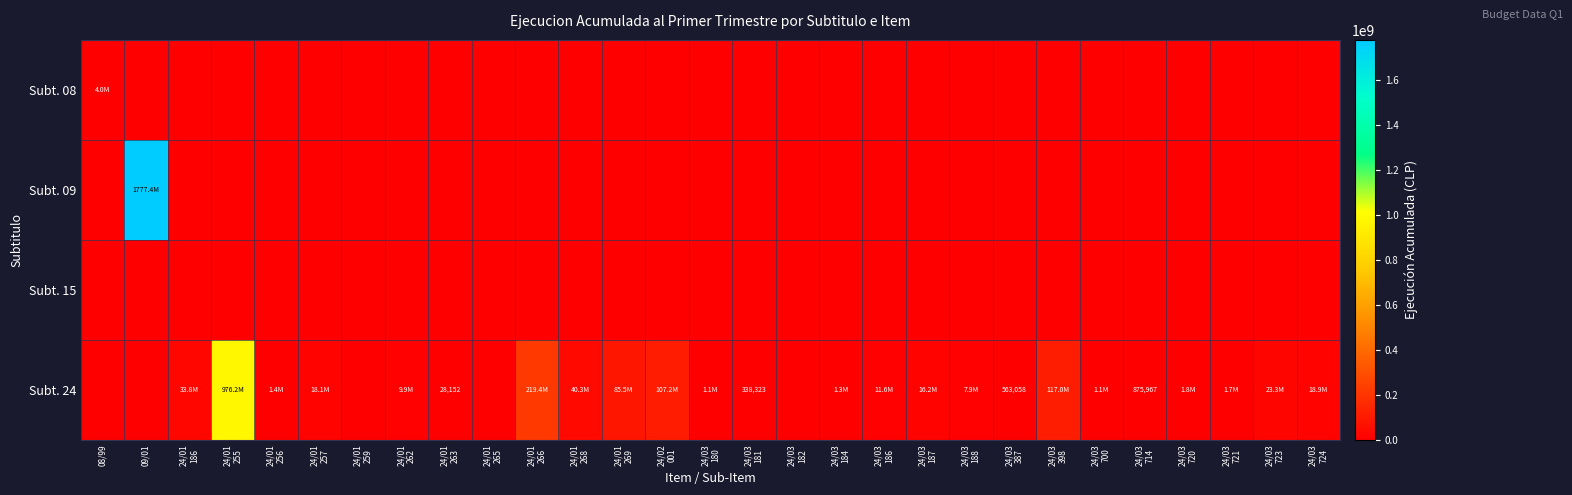

Which has a higher value, 24/01
186 or 24/01
259?

24/01
186